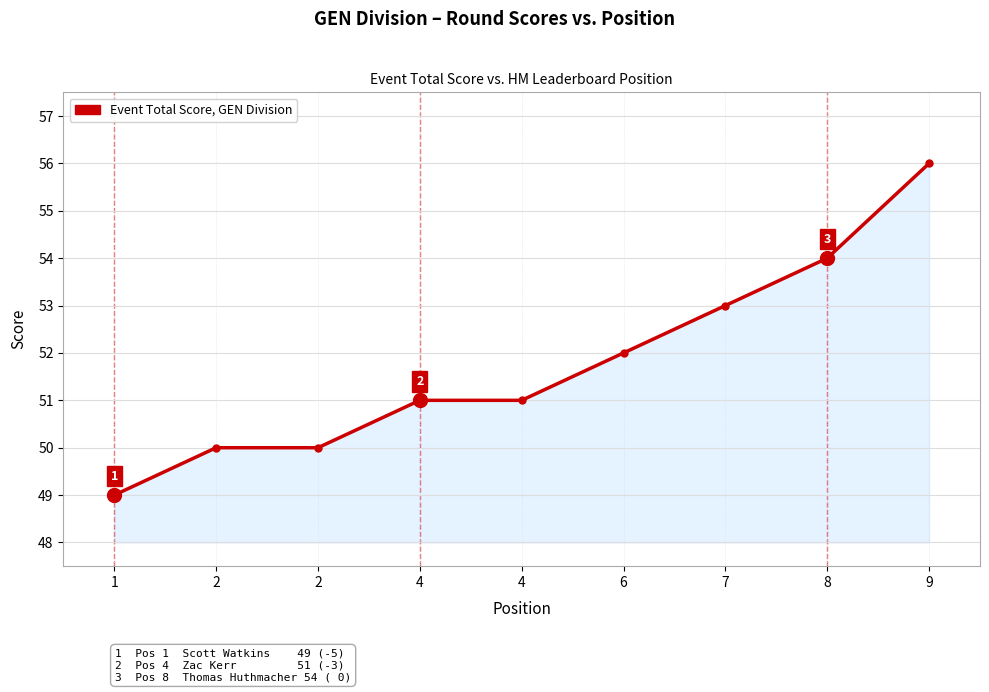

Approximately how many times larger is the value at 9 compared to 8?

1.0